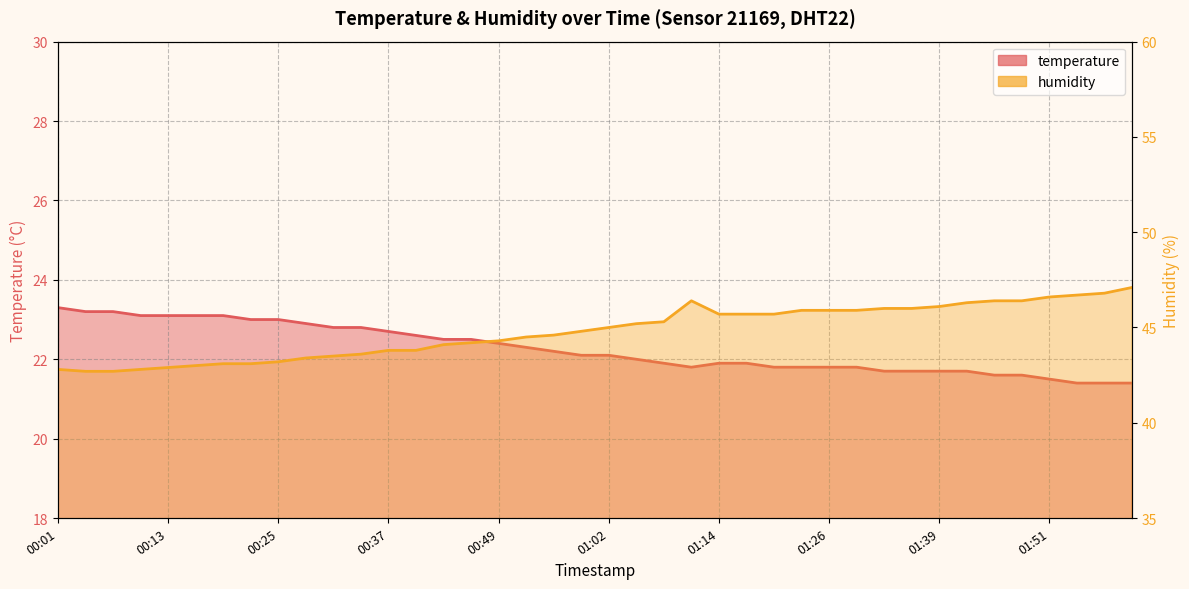

Reading left to right, transcribe all the data shown in this chart.

temperature: 23.3	23.2	23.2	23.1	23.1	23.1	23.1	23.0	23.0	22.9	22.8	22.8	22.7	22.6	22.5	22.5	22.4	22.3	22.2	22.1	22.1	22.0	21.9	21.8	21.9	21.9	21.8	21.8	21.8	21.8	21.7	21.7	21.7	21.7	21.6	21.6	21.5	21.4	21.4	21.4
humidity: 42.8	42.7	42.7	42.8	42.9	43.0	43.1	43.1	43.2	43.4	43.5	43.6	43.8	43.8	44.1	44.2	44.3	44.5	44.6	44.8	45.0	45.2	45.3	46.4	45.7	45.7	45.7	45.9	45.9	45.9	46.0	46.0	46.1	46.3	46.4	46.4	46.6	46.7	46.8	47.1